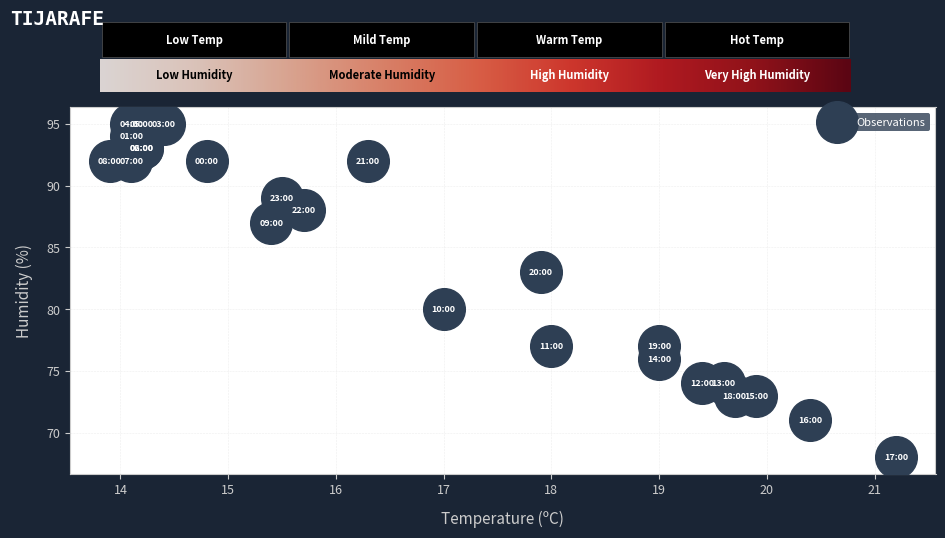

What Y value in the scatter plot is closest to 81?

80